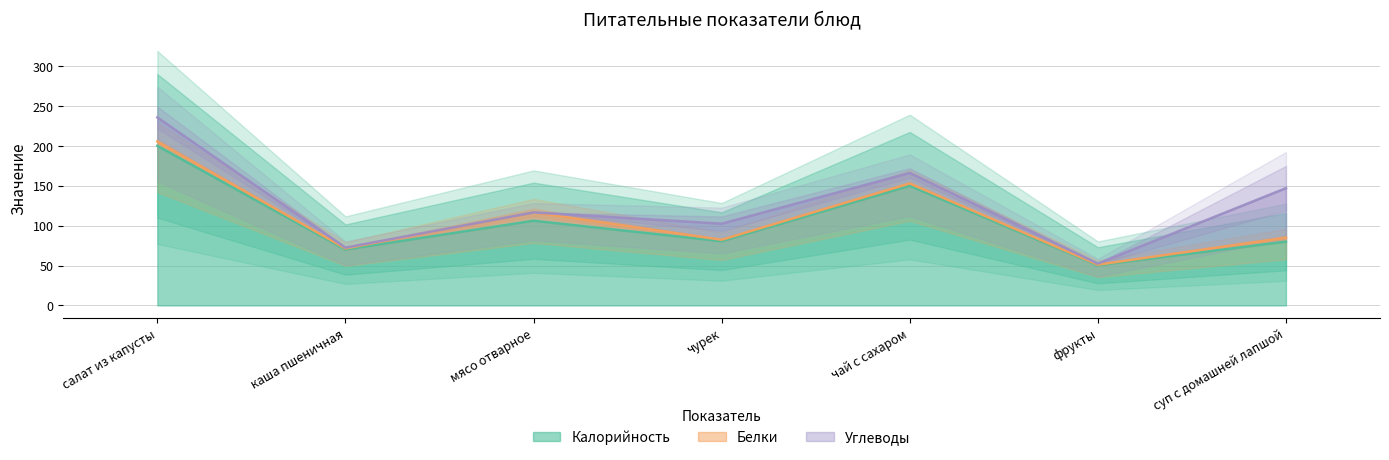

What position from the left is суп с домашней лапшой?

7